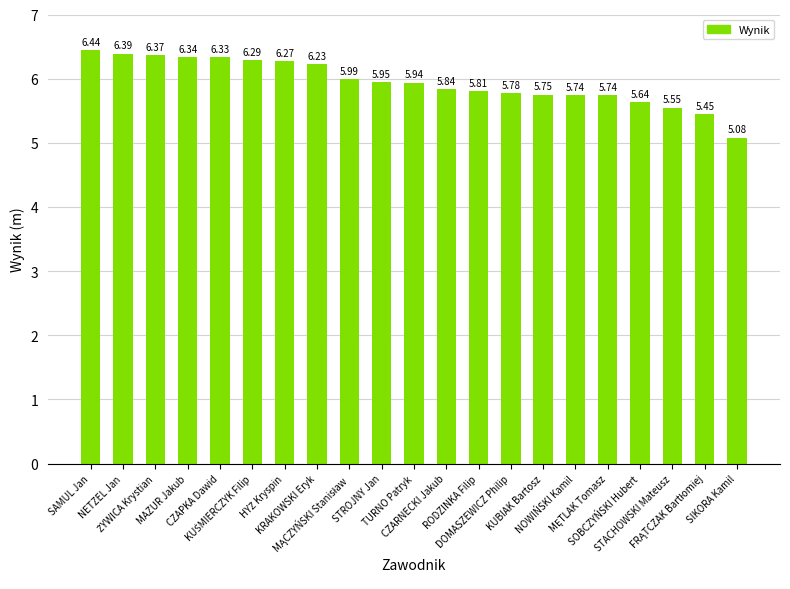

What is the difference between the maximum and minimum values?

1.4